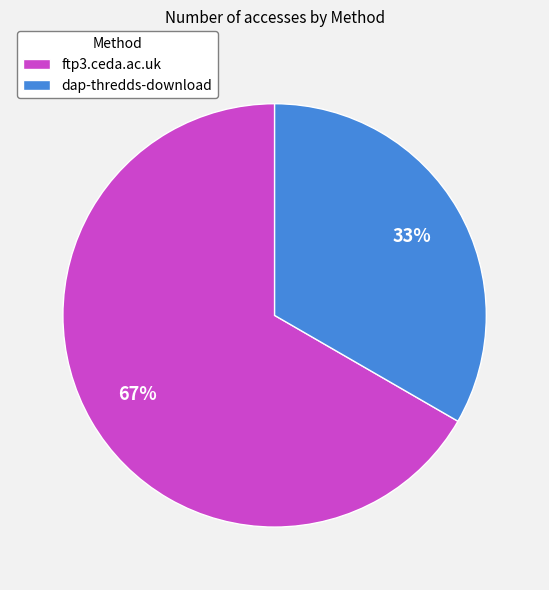

Rank the categories by value from highest to lowest.

ftp3.ceda.ac.uk, dap-thredds-download